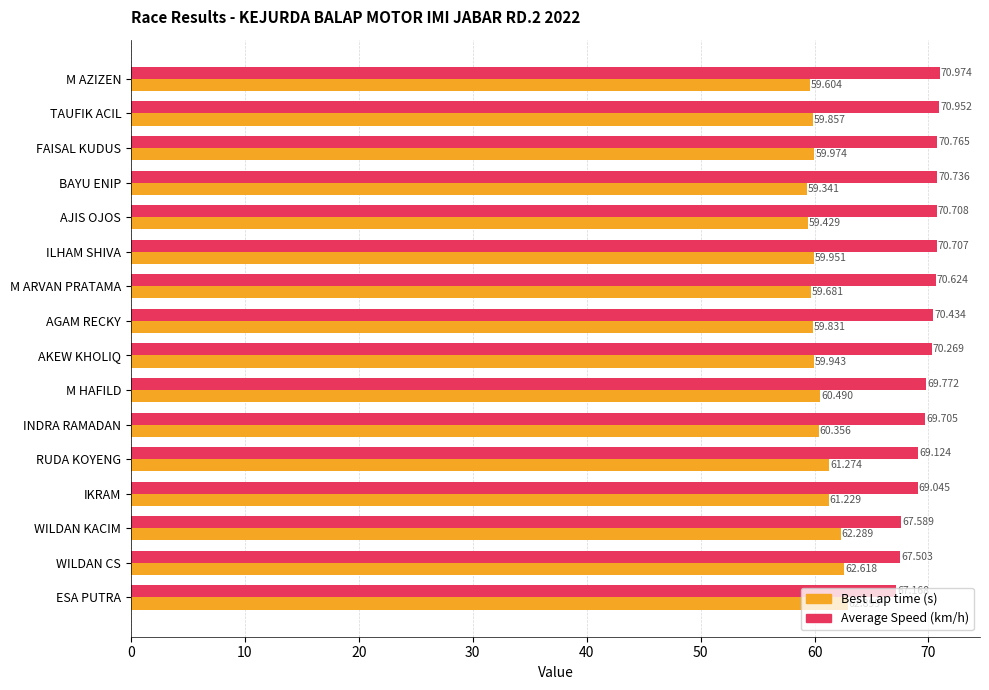

At which category is the sum across all series the highest?

TAUFIK ACIL